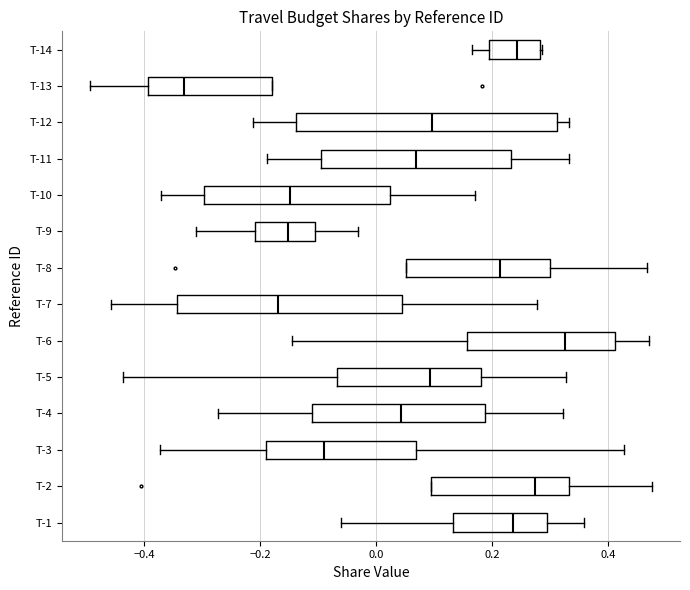

Where is the right edge of the box for T-11 on the x-axis? The values are not printed on the chart, so give them approximately, as read against the axis.

0.24